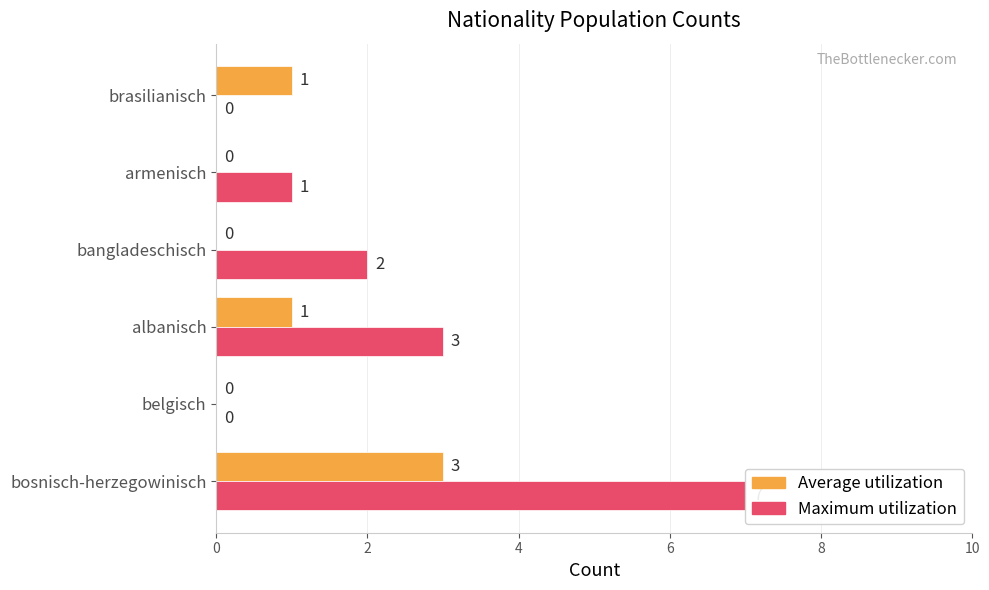

How many data points in Maximum utilization are above 2?

2